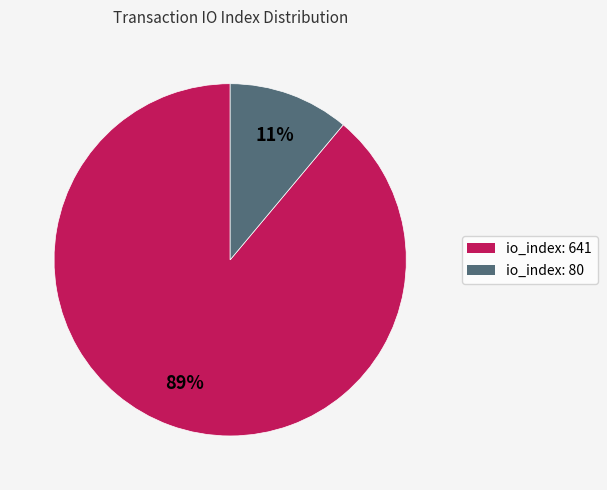

What is the largest slice in the pie chart?

io_index: 641